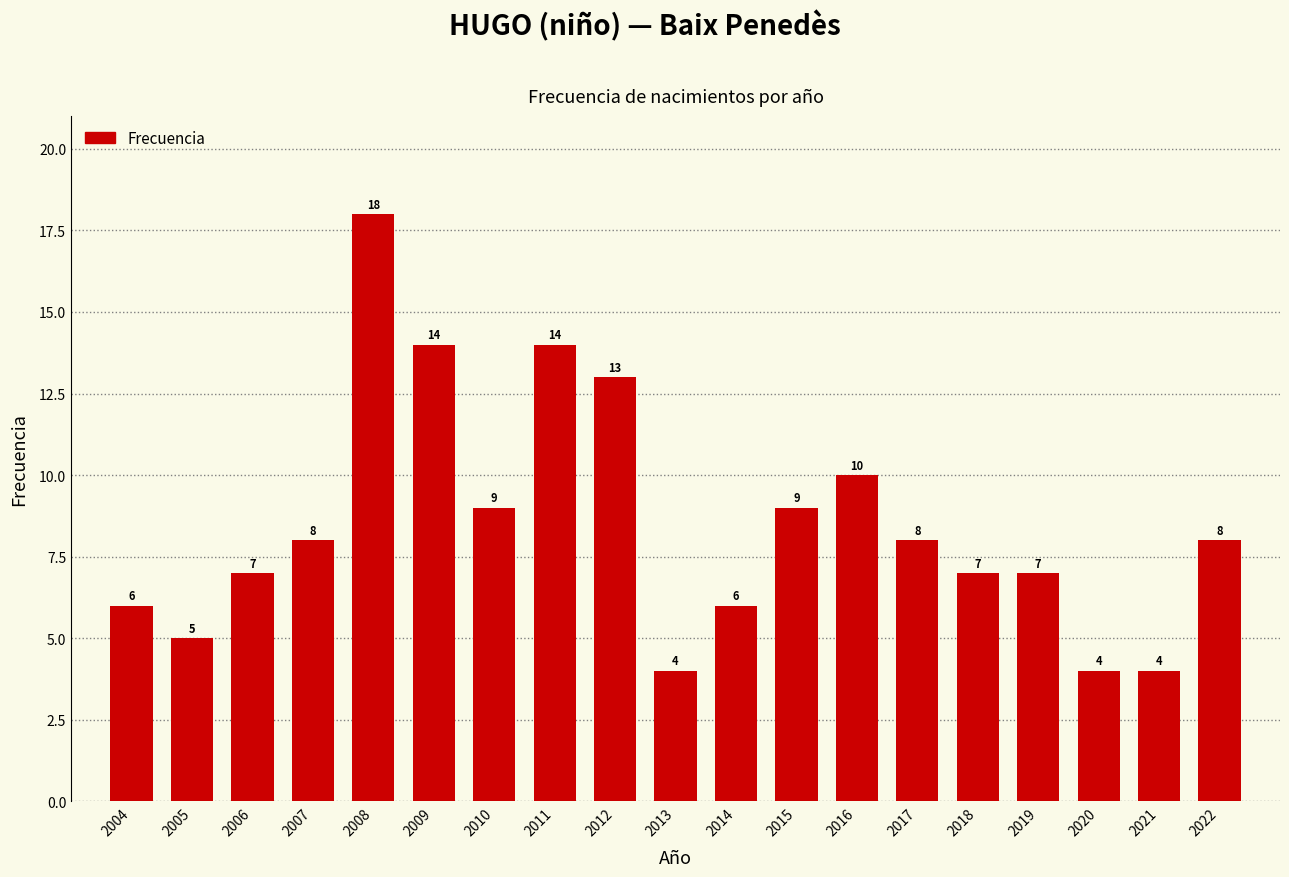

Reading right to left, what are all the values shown in this chart?

2022=8	2021=4	2020=4	2019=7	2018=7	2017=8	2016=10	2015=9	2014=6	2013=4	2012=13	2011=14	2010=9	2009=14	2008=18	2007=8	2006=7	2005=5	2004=6